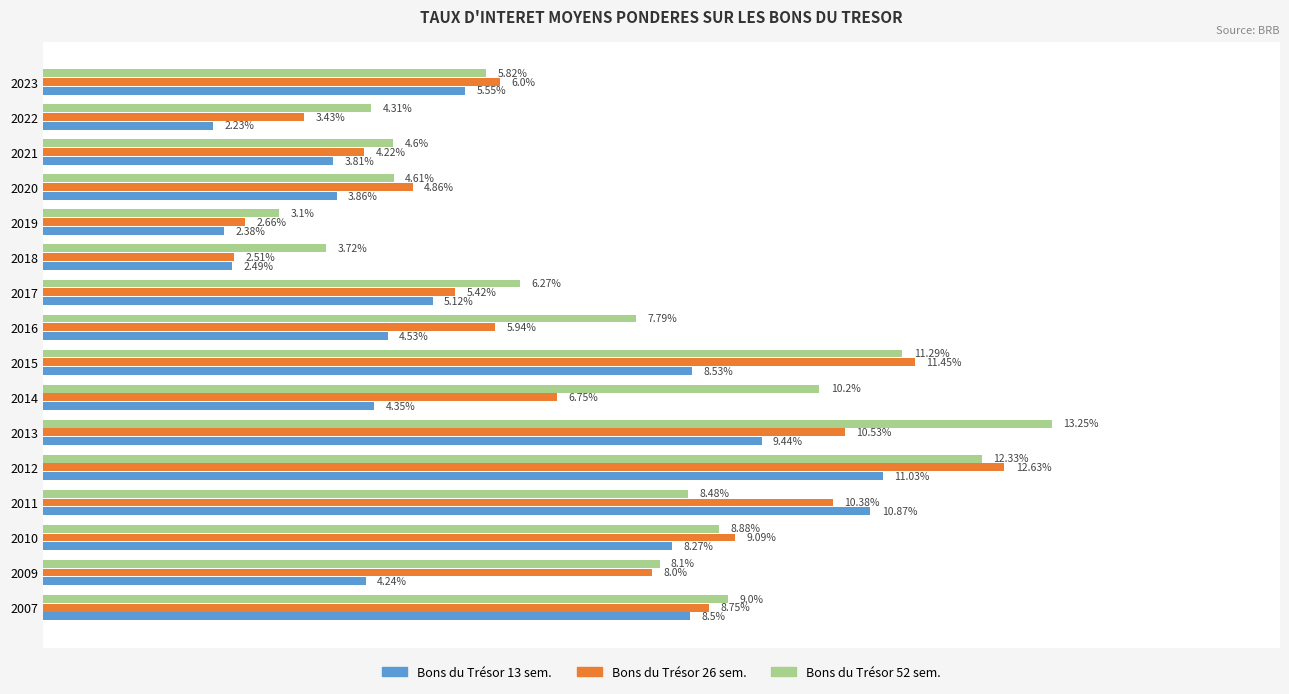

Is the value of Bons du Trésor 26 sem. at 2023 greater than the value of Bons du Trésor 13 sem. at 2023?

Yes